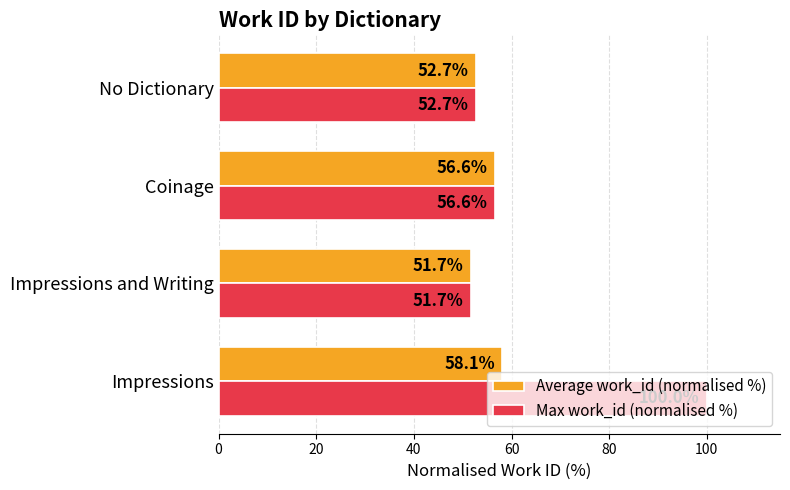

List the labels in order of Average work_id (normalised %) value, largest first.

Impressions, Coinage, No Dictionary, Impressions and Writing